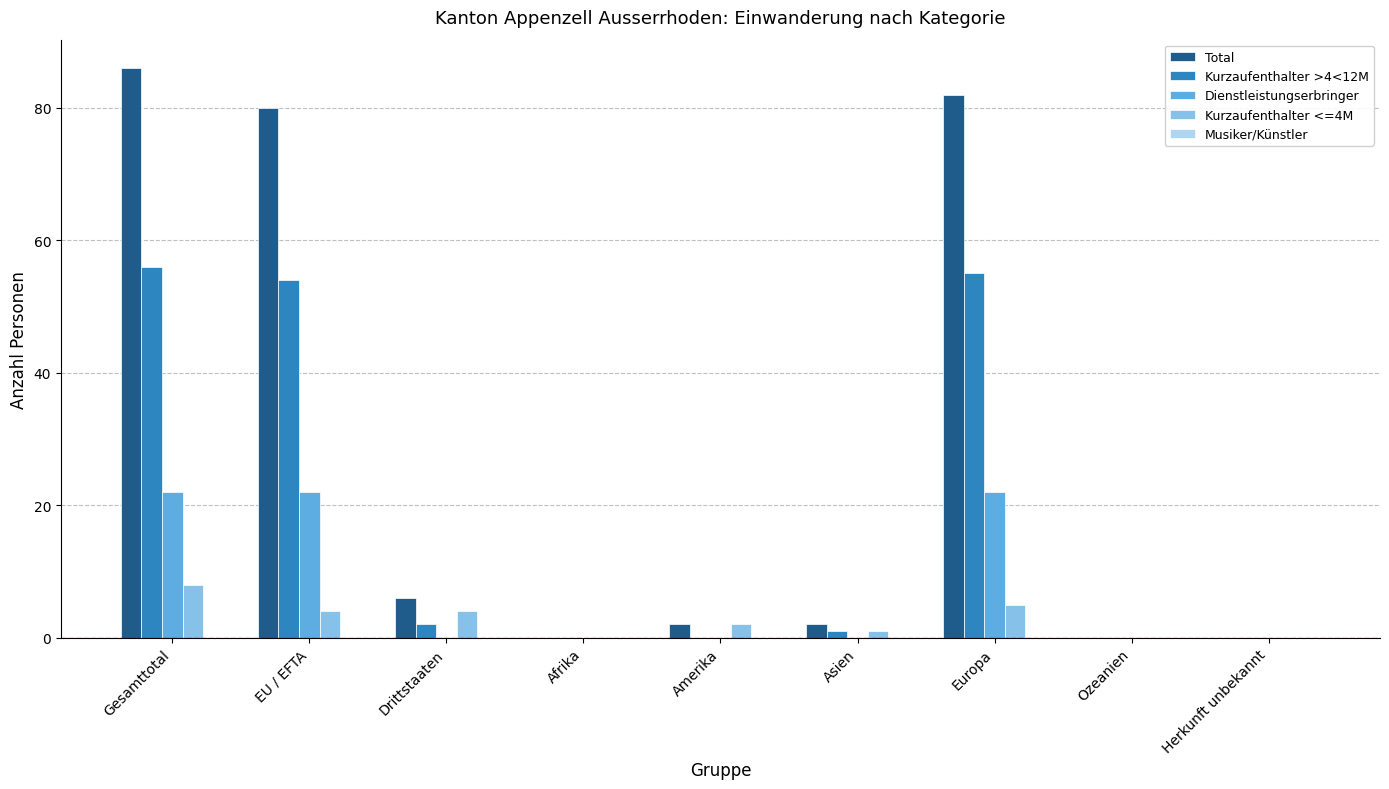

Count the number of categories in the chart.

9